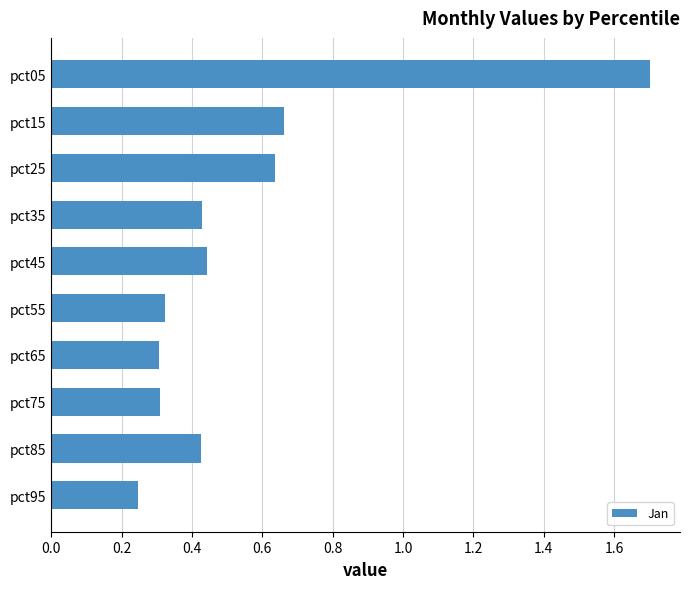

At which label is the value closest to 0?

pct95